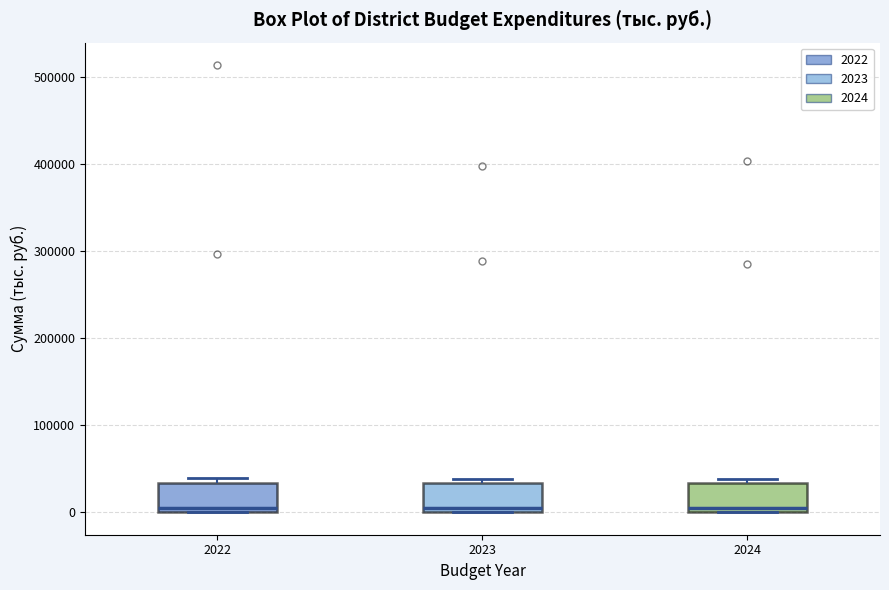

Reading left to right, transcribe this box plot: for each box, give where its median line is, the range the box spans, and where its two whiskers end, as read against the y-axis. The values are not printed on the chart, so give them approximately, as read against the axis.

2022: median 0 (just above the box's lower edge), box 0 to 30000, whiskers 0 to 40000
2023: median 0 (just above the box's lower edge), box 0 to 30000, whiskers 0 to 40000
2024: median 0 (just above the box's lower edge), box 0 to 30000, whiskers 0 to 40000